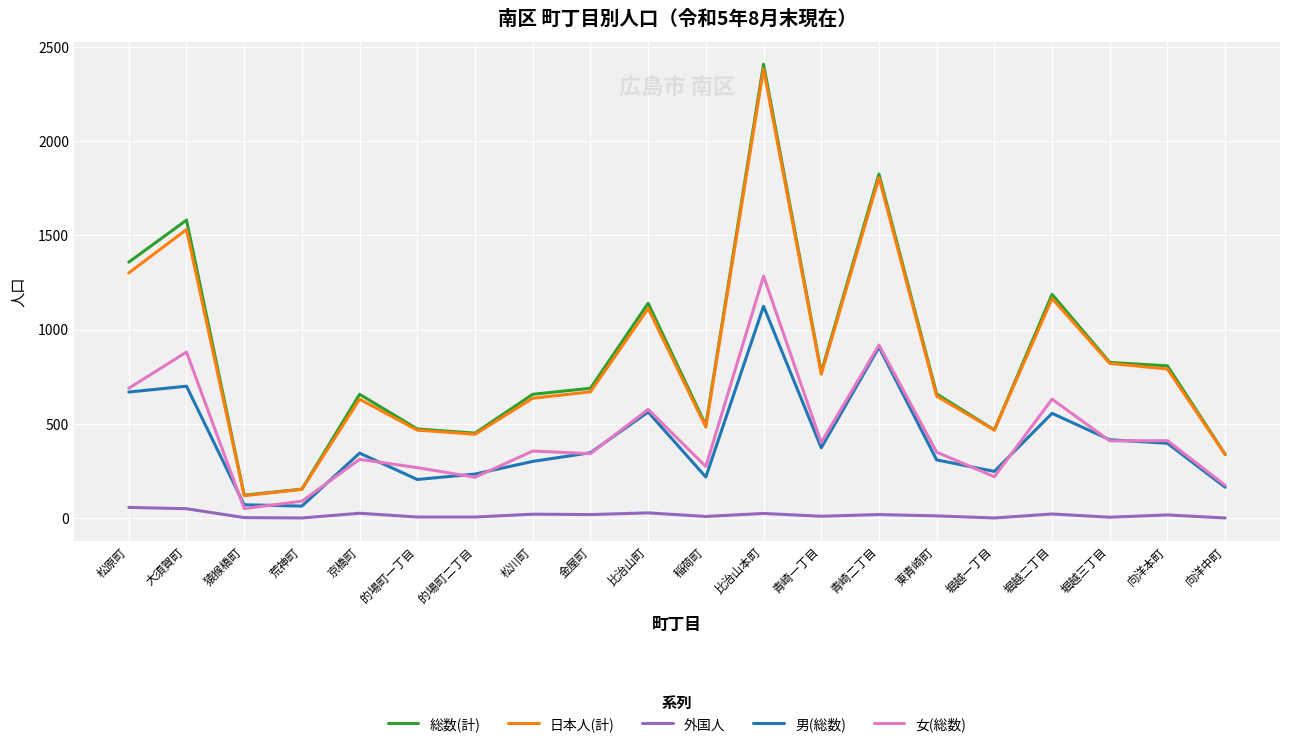

What is the smallest value displayed?

1